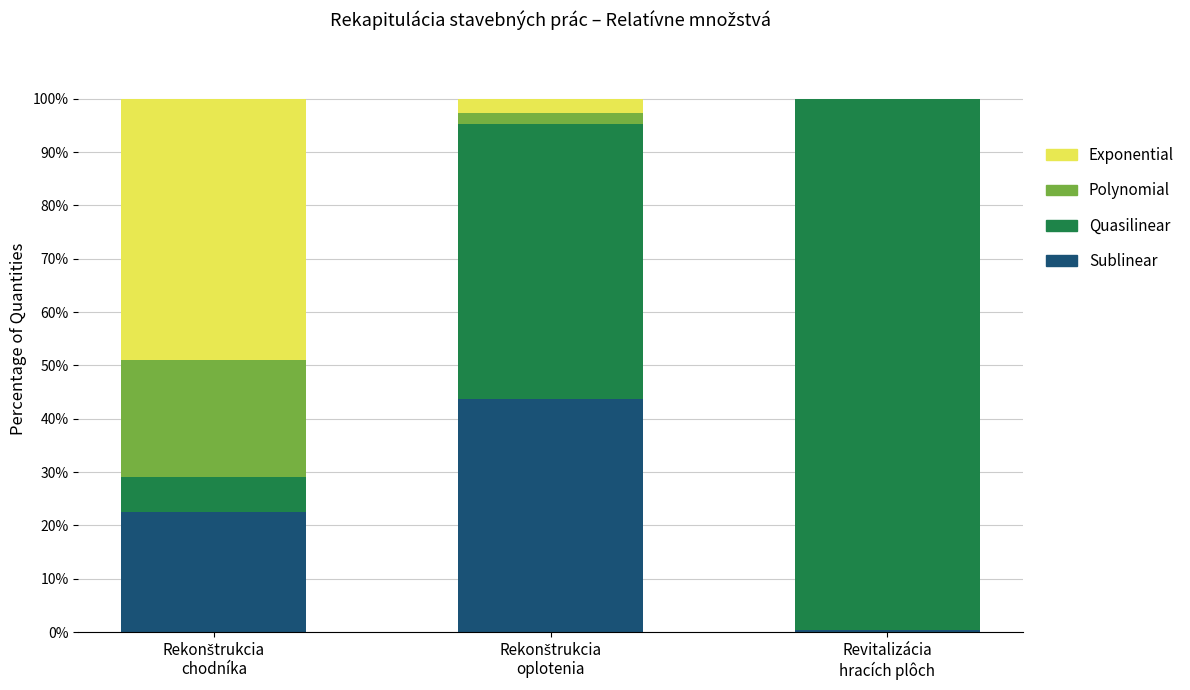

Count the number of data series in this chart.

4